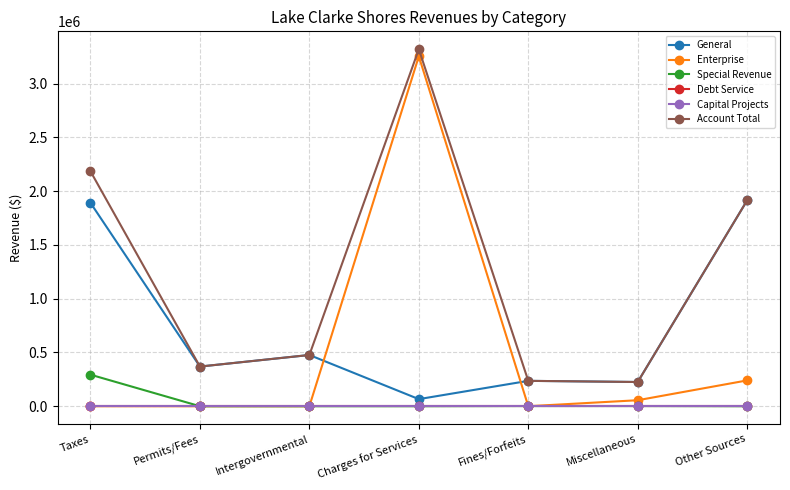

Is this an area chart (filled region under the line)?

No